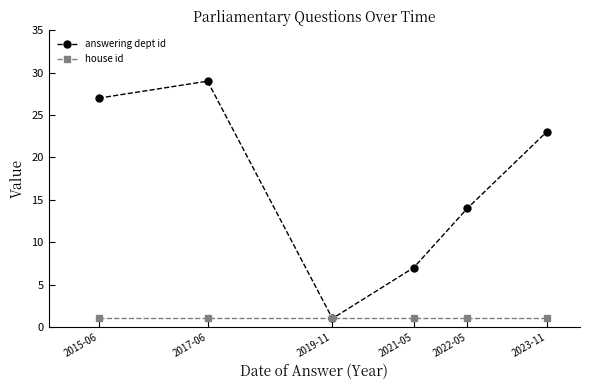

List the series in order of their peak value, lowest first.

house id, answering dept id